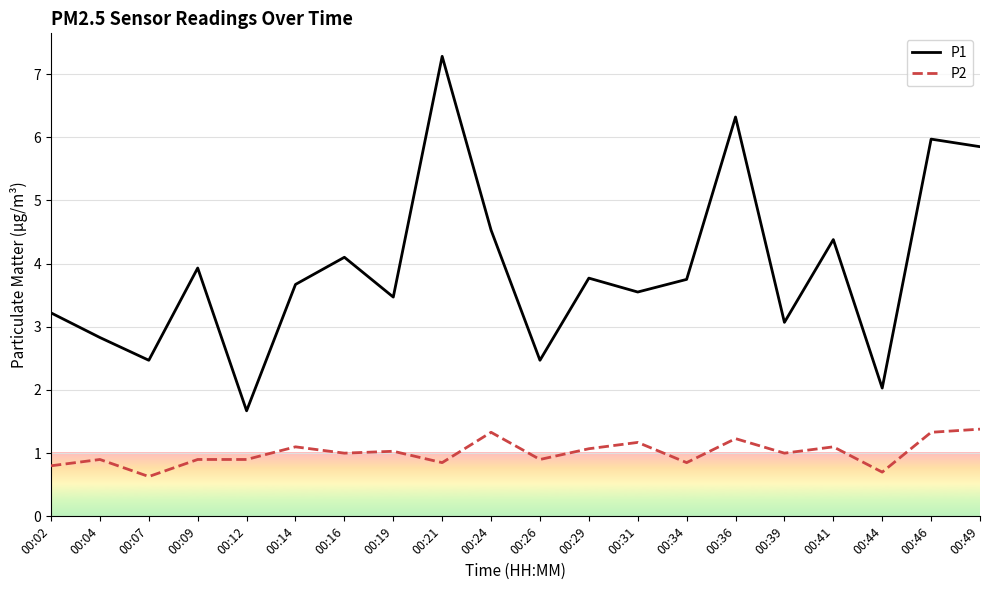

True or false: P2 and P1 intersect in this chart.

False